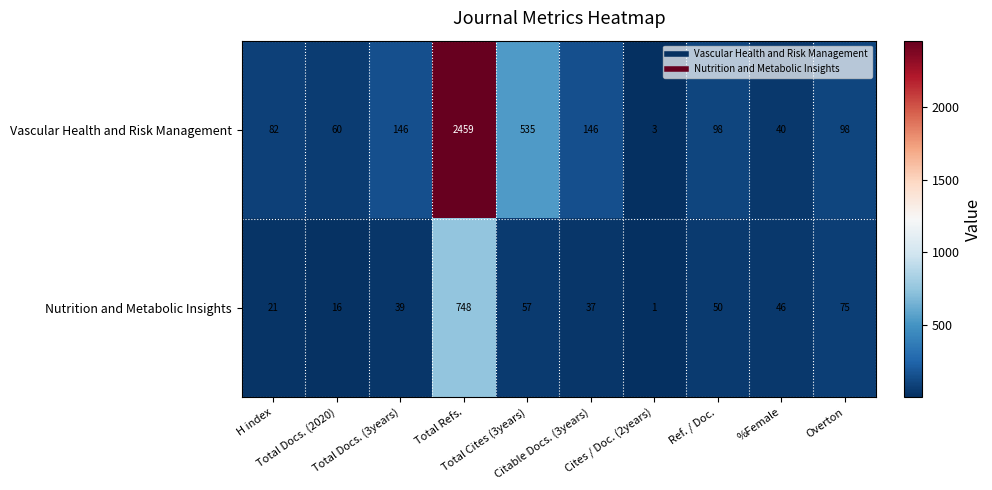

Which series has the largest total across all categories?

Vascular Health and Risk Management